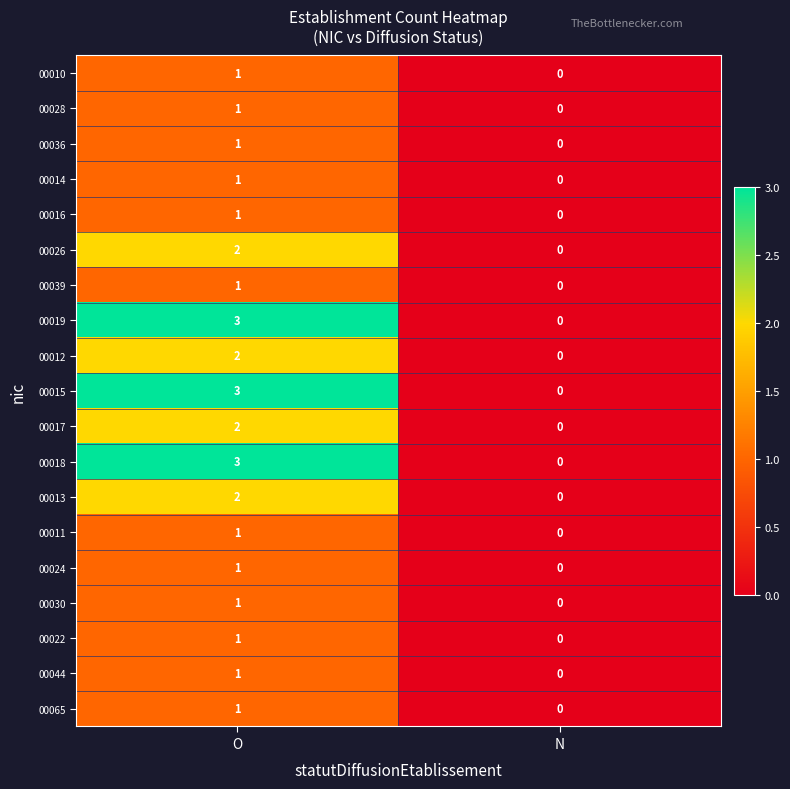

What is the maximum value shown in the chart?

3